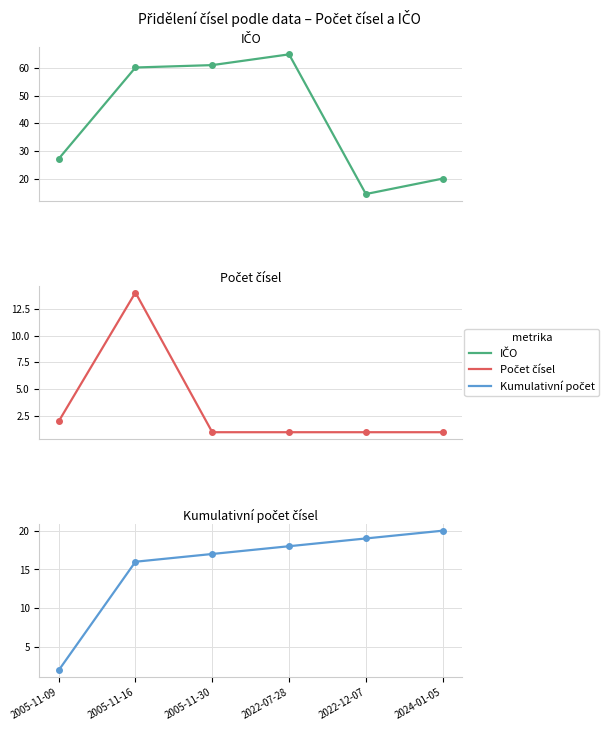

Rank the series at 2024-01-05 from highest to lowest value.

Kumulativní počet, IČO, Počet čísel